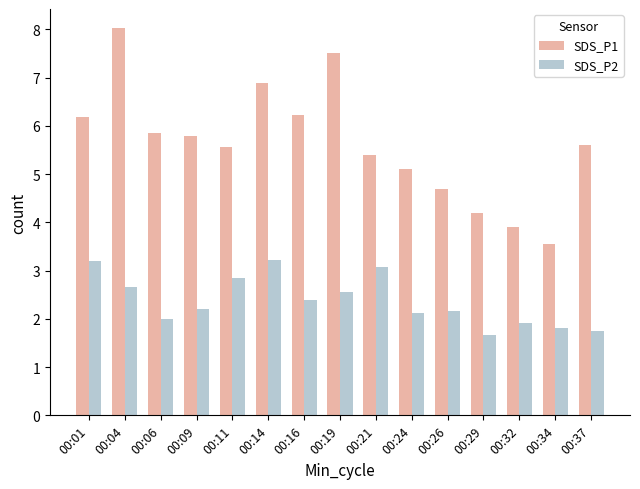

What is the smallest value displayed?

1.7